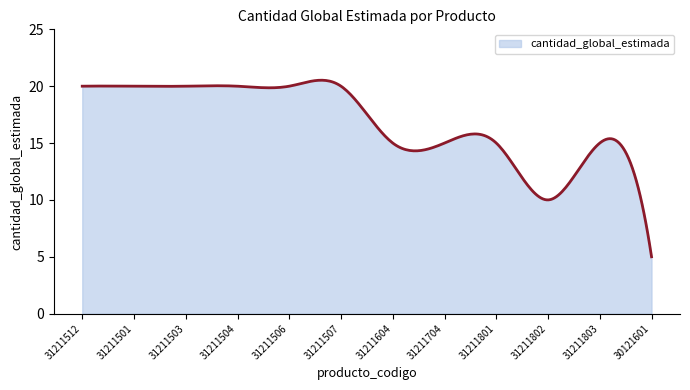

What is the greatest value displayed?

20.5